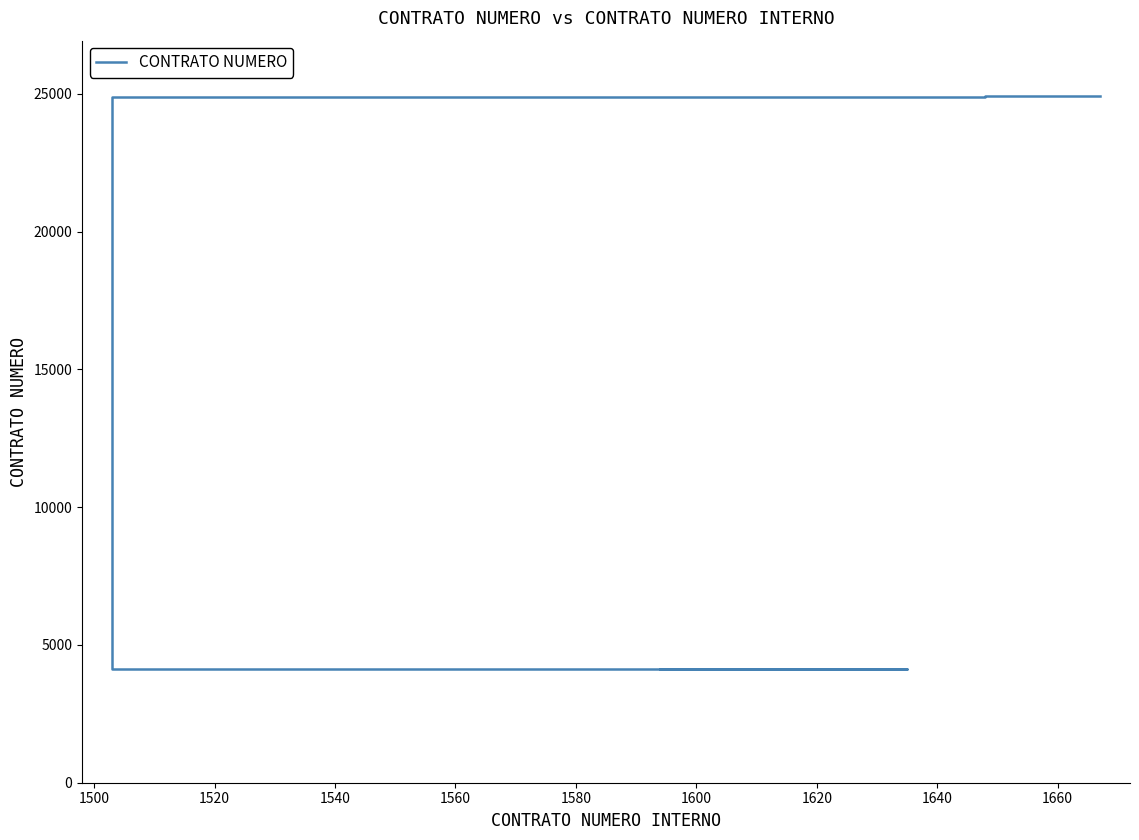

Reading left to right, what are all the values shown in this chart?

4118	4119	4121	24869	24873	24891	24895	24896	24897	24922	24928	24933	24934	24935